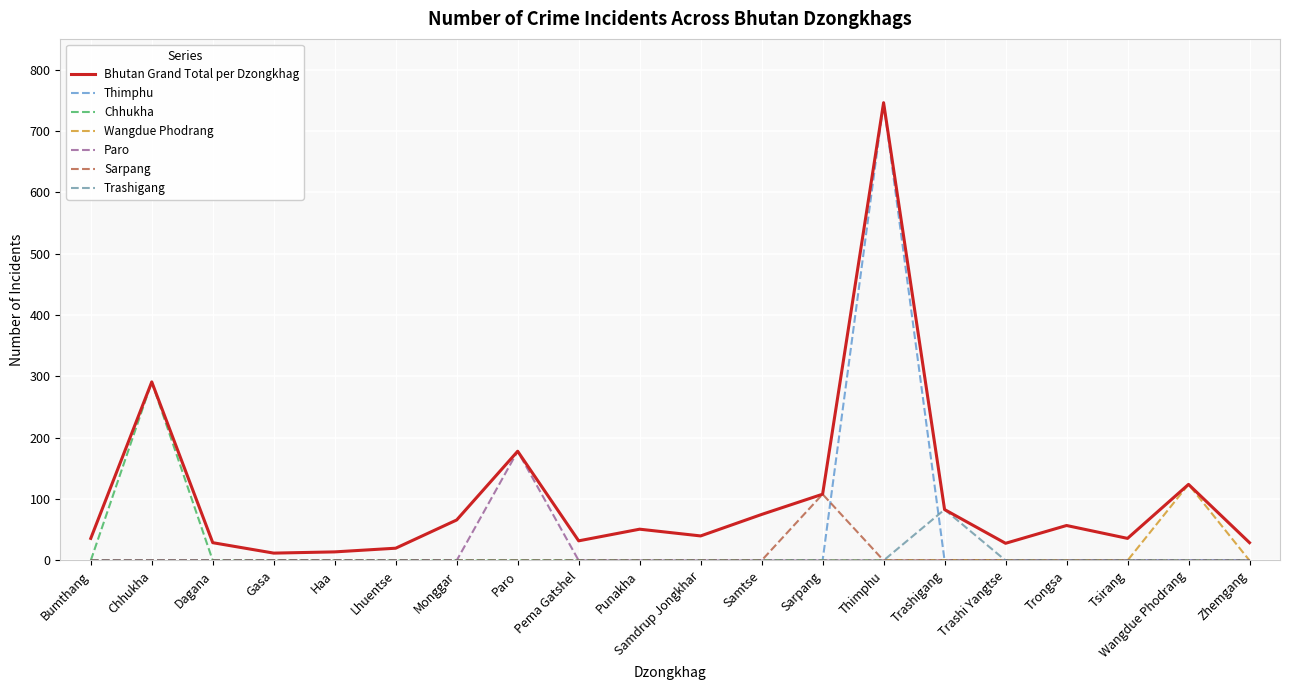

What is the difference between the highest and lowest values at Pema Gatshel?

32